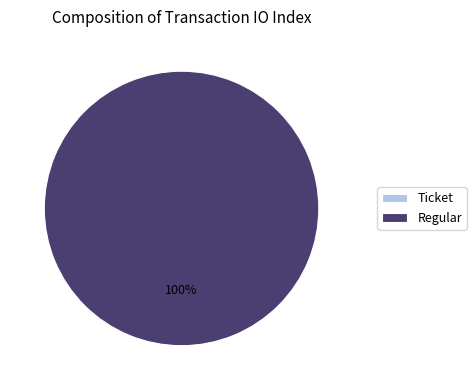

Which slice represents more than half of the pie?

Regular